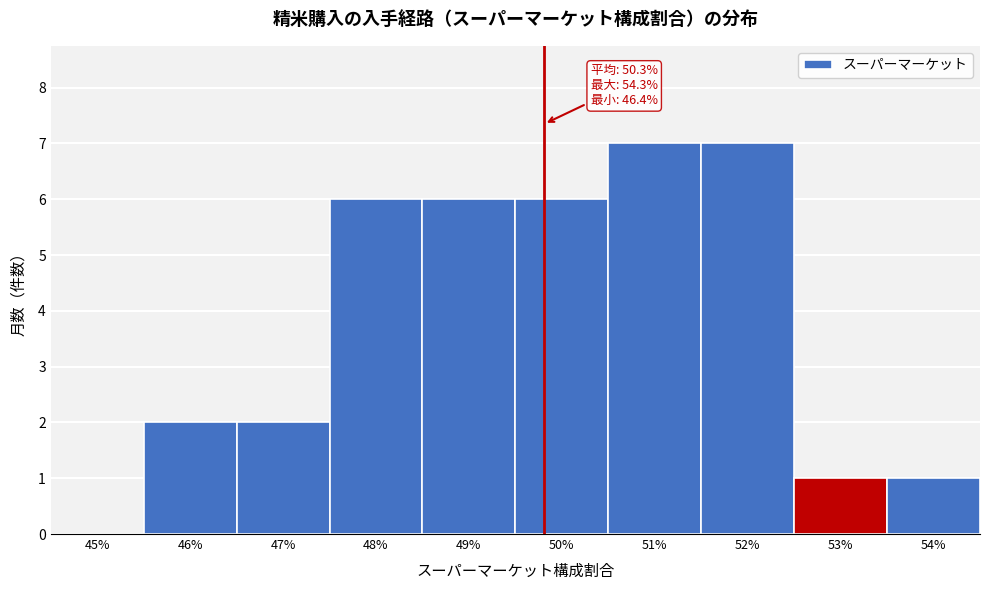

Reading right to left, extract all data points from this chart.

54%=1	53%=1	52%=7	51%=7	50%=6	49%=6	48%=6	47%=2	46%=2	45%=0